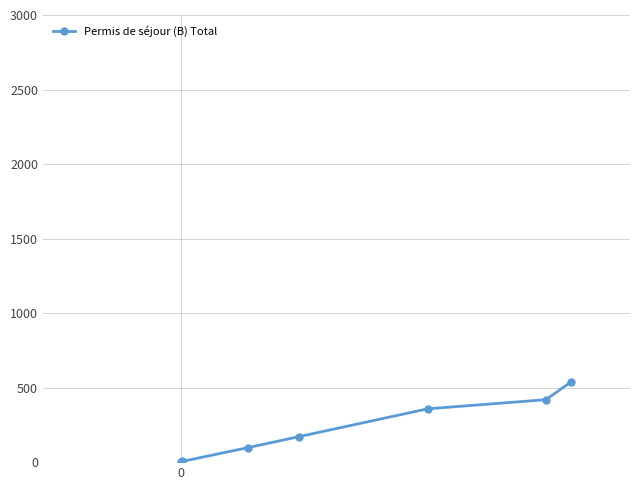

What is the greatest value displayed?

540